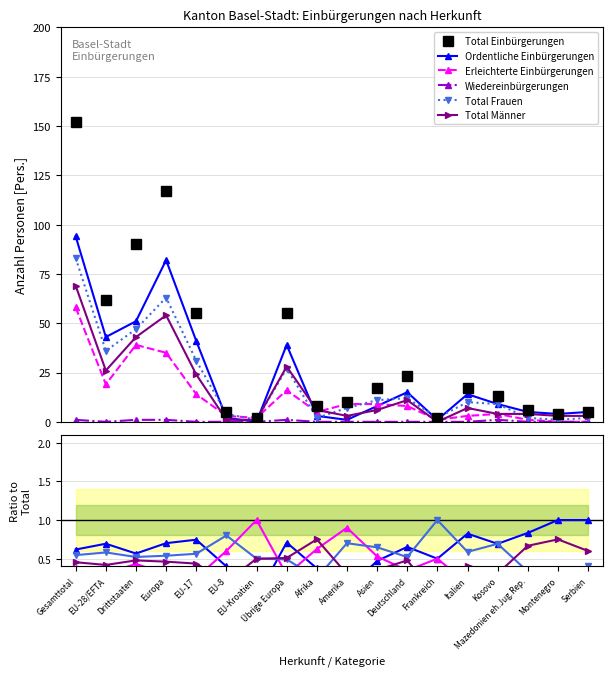

What position from the left is Europa?

4